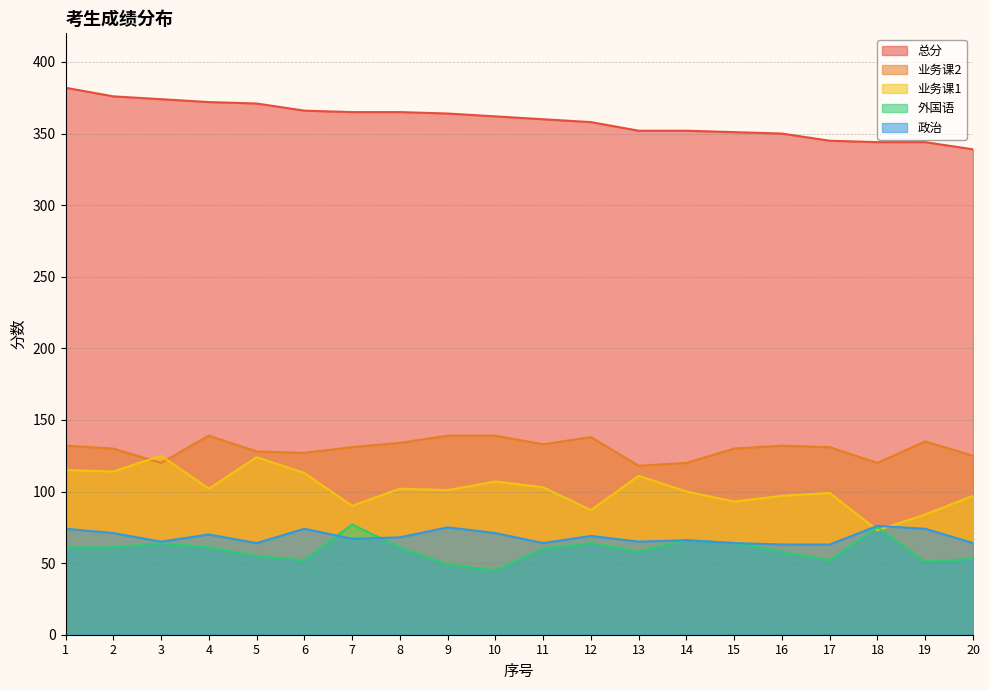

What is the average value of the 业务课1 series?

102